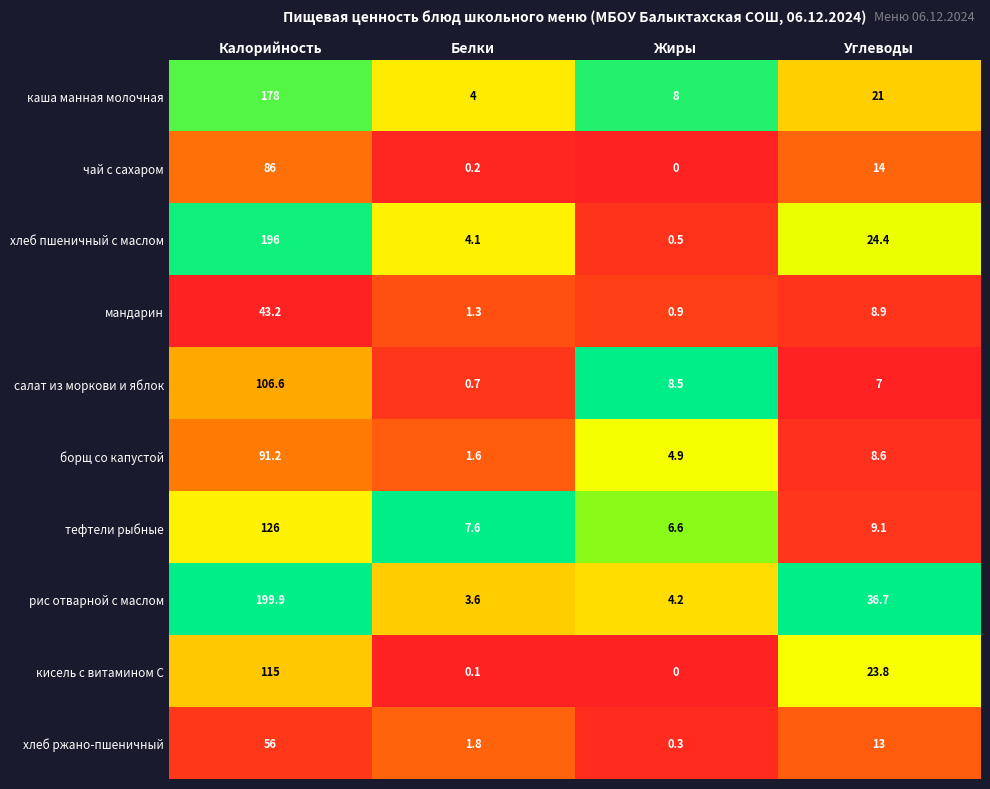

What is the difference between the maximum and minimum values in the кисель с витамином С series?

115.0